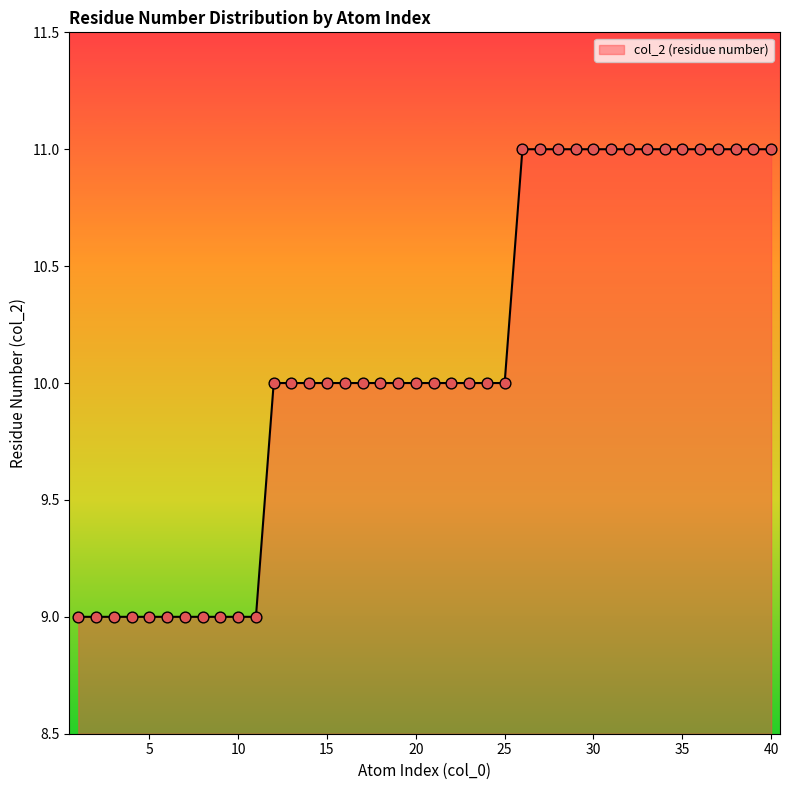

What is the greatest value displayed?

11